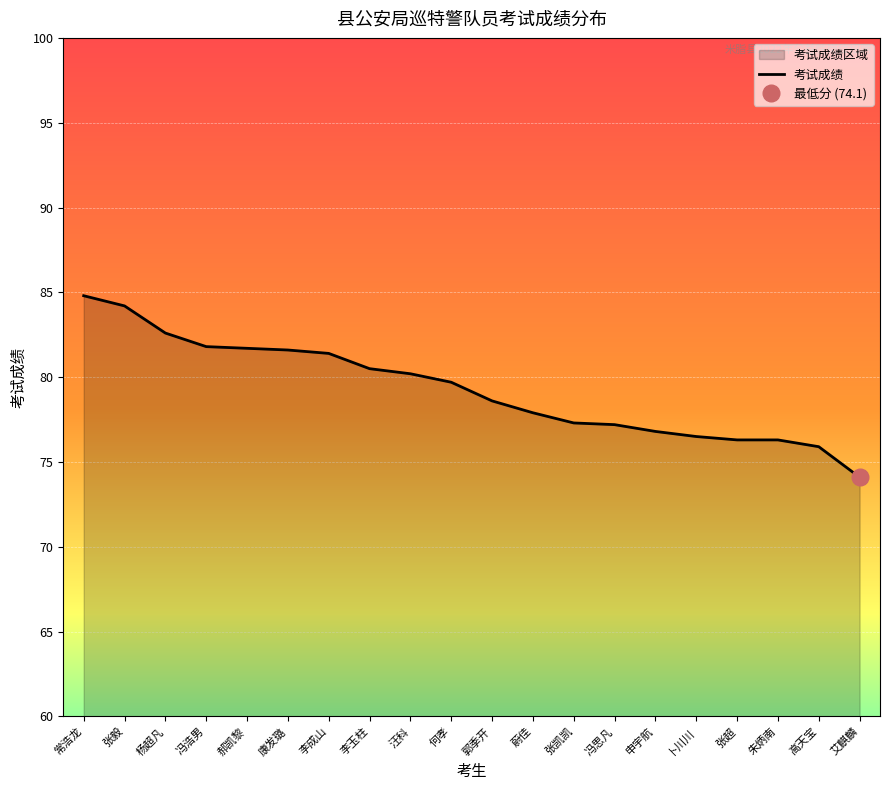

Does the chart display data point markers on the line(s)?

No